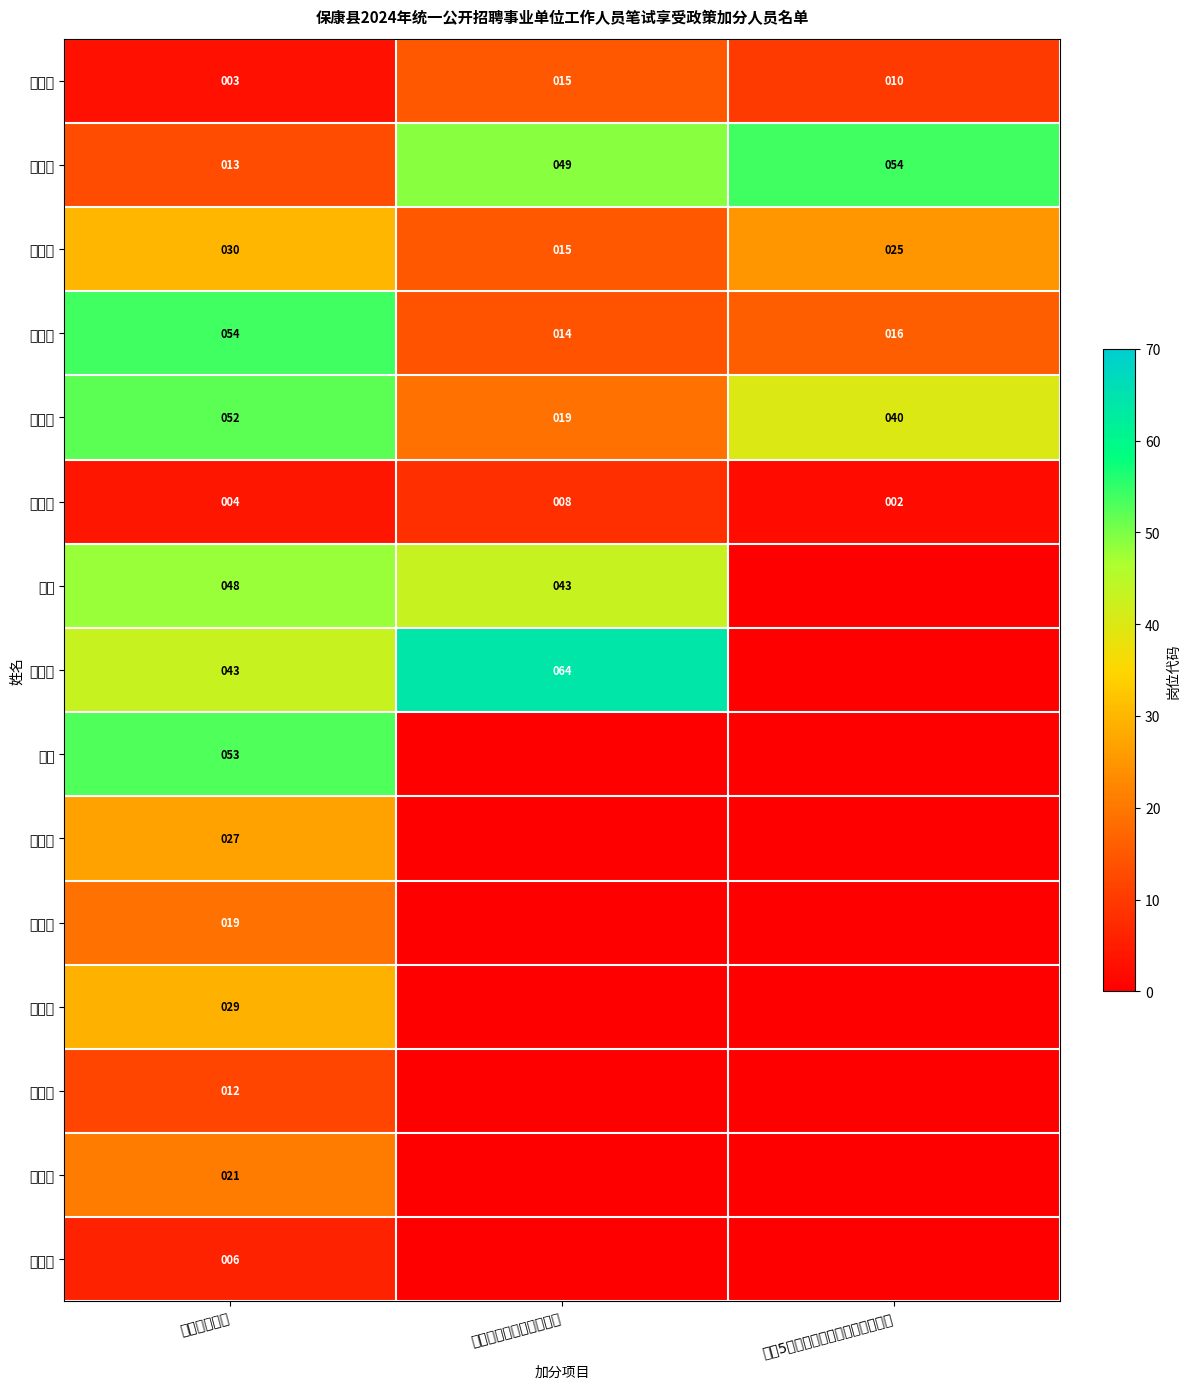

Which label corresponds to the smallest value in the chart?

服役5年以上的高校毕业生退役士兵